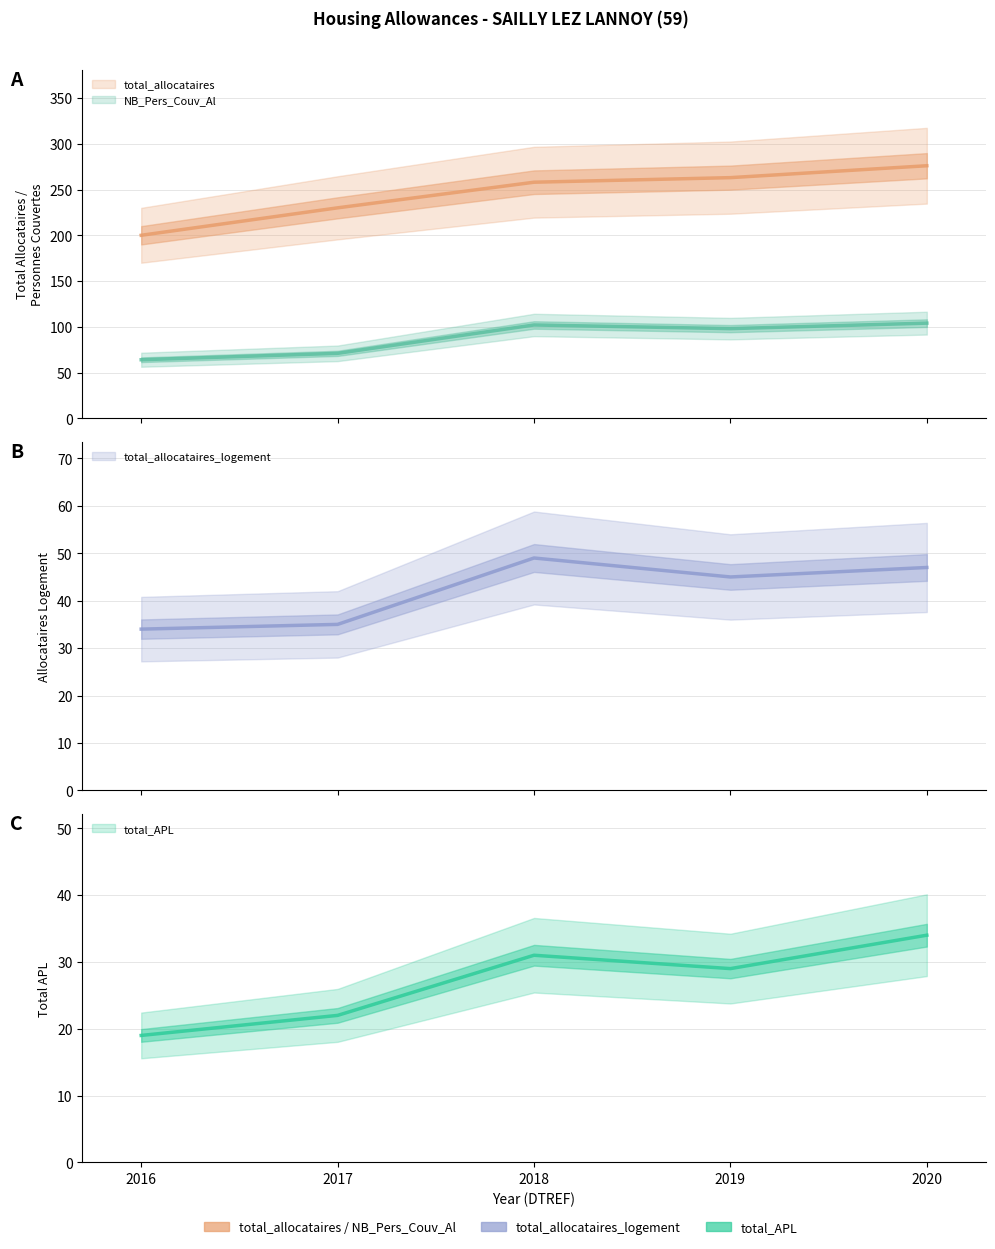

What is the minimum value for total_allocataires?

200